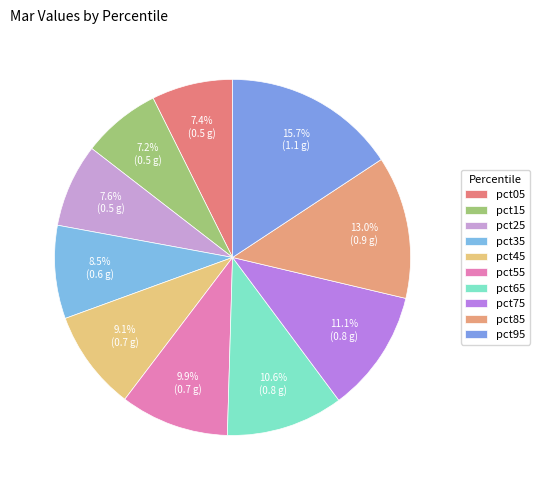

True or false: pct85 accounts for 13% of the total.

True